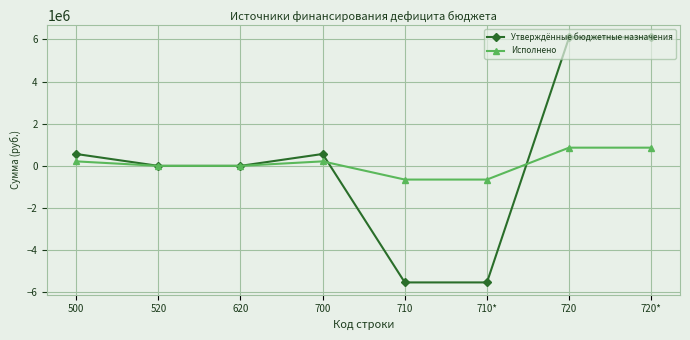

List the series in order of their overall mean, lowest first.

Исполнено, Утверждённые бюджетные назначения